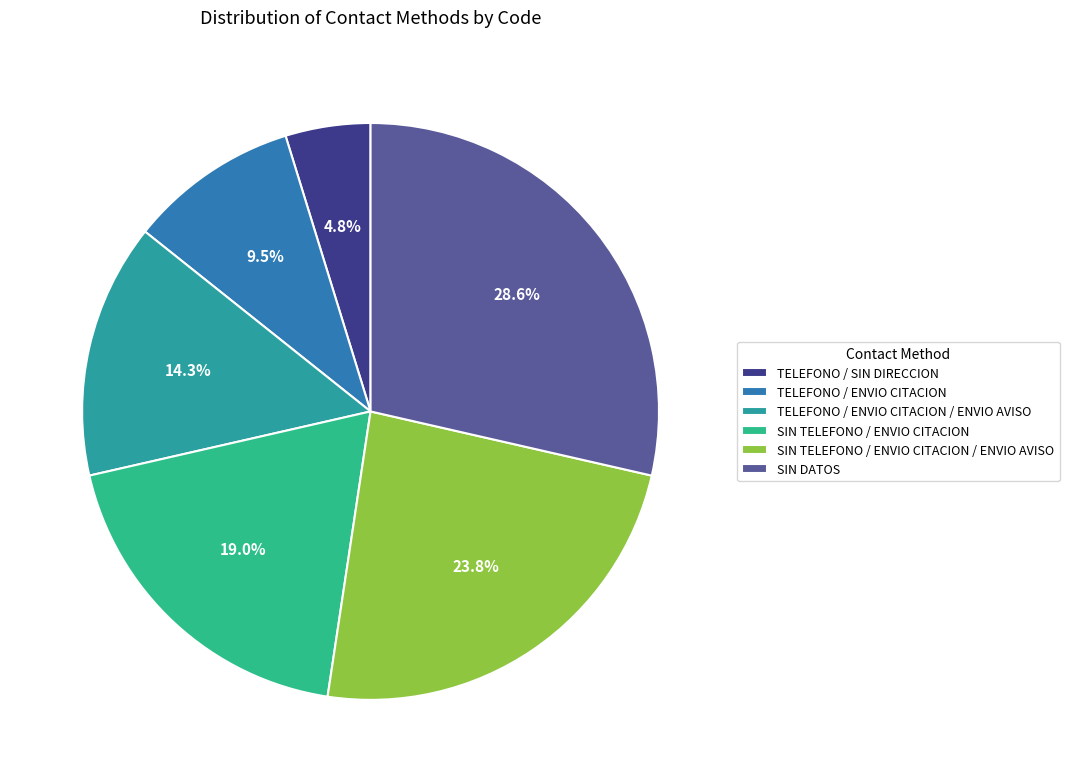

Between TELEFONO / ENVIO CITACION and TELEFONO / ENVIO CITACION / ENVIO AVISO, which is larger?

TELEFONO / ENVIO CITACION / ENVIO AVISO